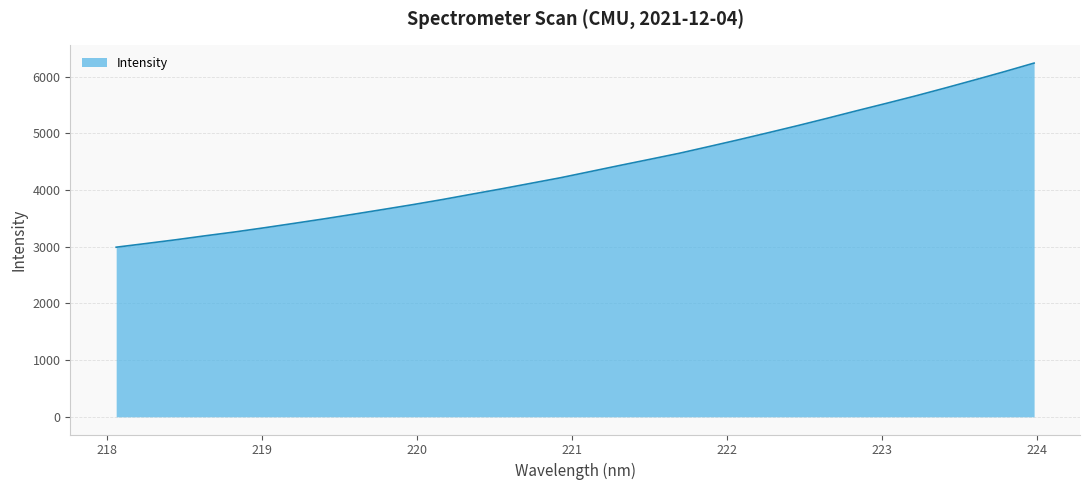

How many values exceed 4326?

16